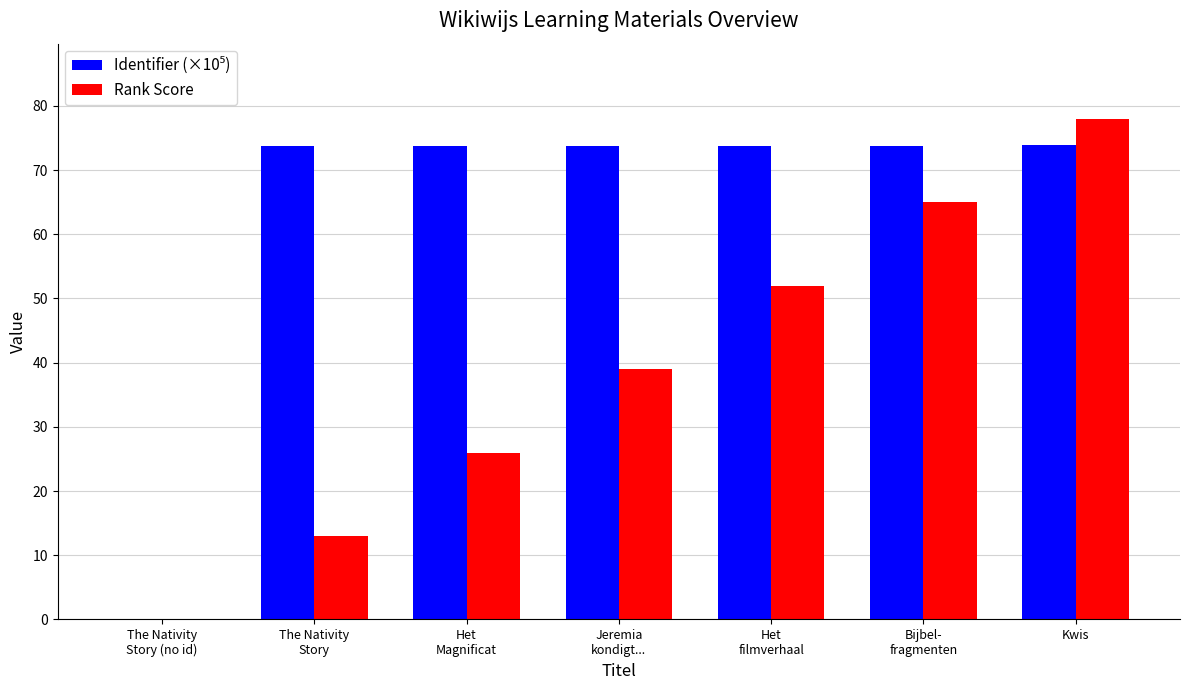

What is the maximum value shown in the chart?

78.0